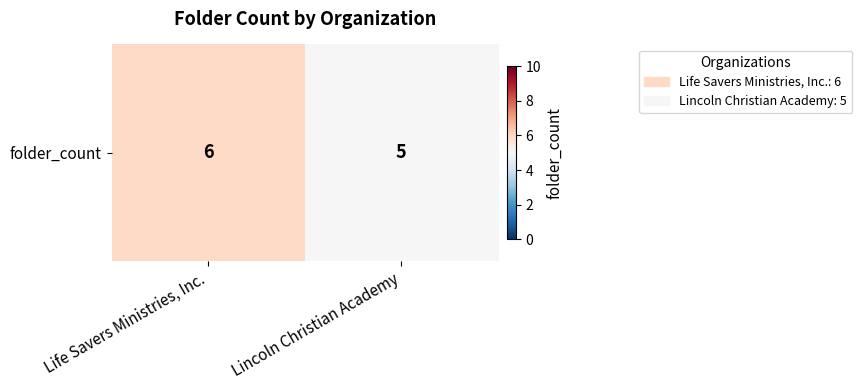

Is it true that the value at Life Savers Ministries, Inc. is 9?

False